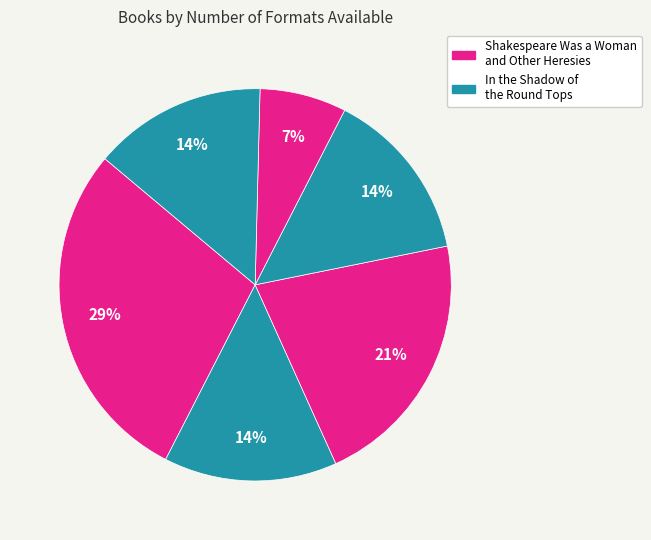

Is there a majority slice in this chart?

No